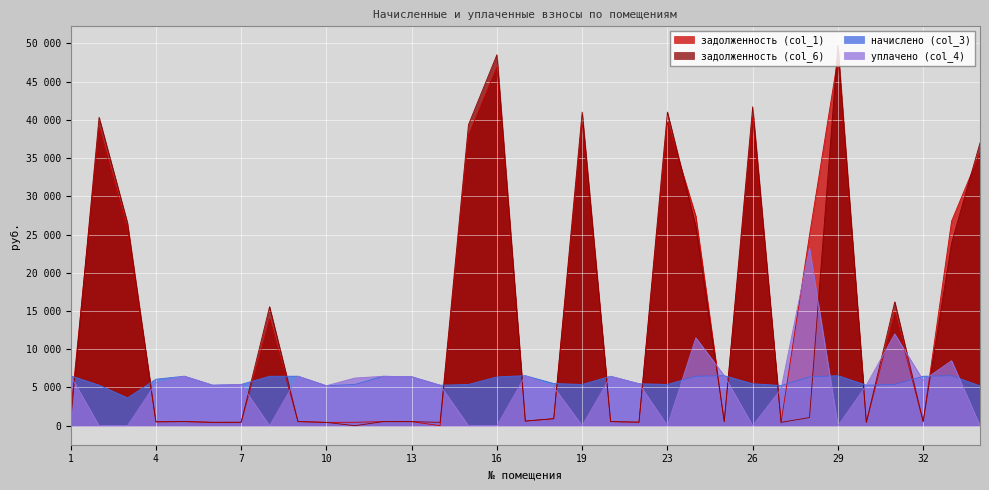

Which series ends up on top after the final intersection of задолженность (col_1) and задолженность (col_6)?

задолженность (col_6)